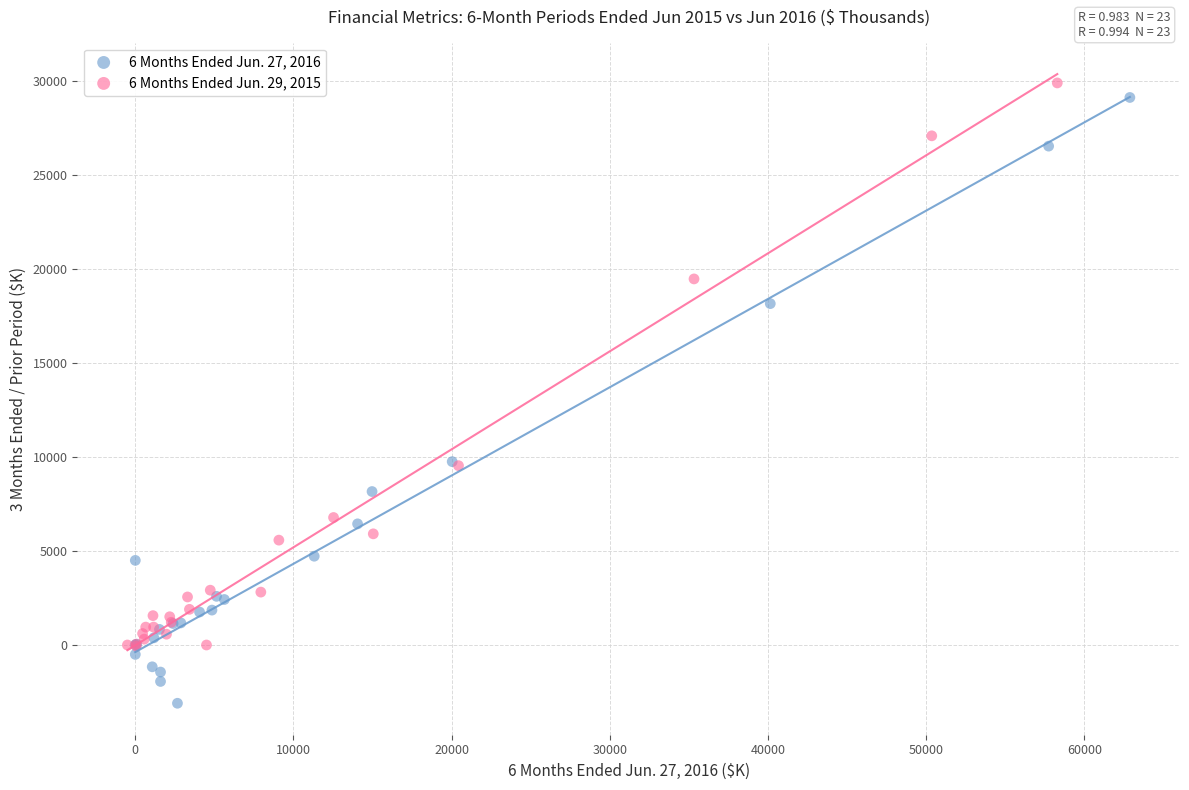

Which series has the largest Y range (max minus min)?

6 Months Ended Jun. 27, 2016